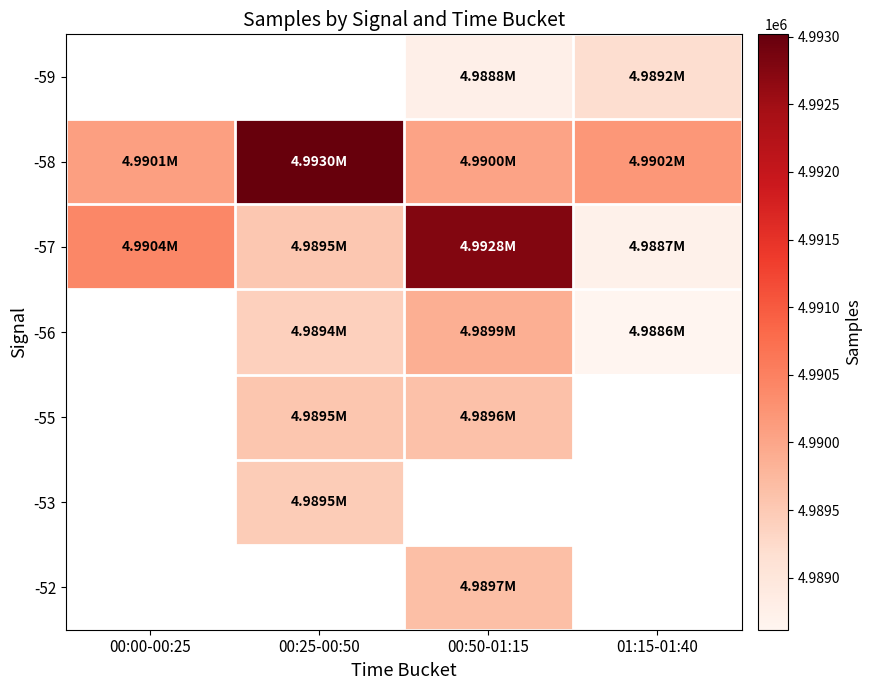

At which label does -57 reach its peak?

00:50-01:15